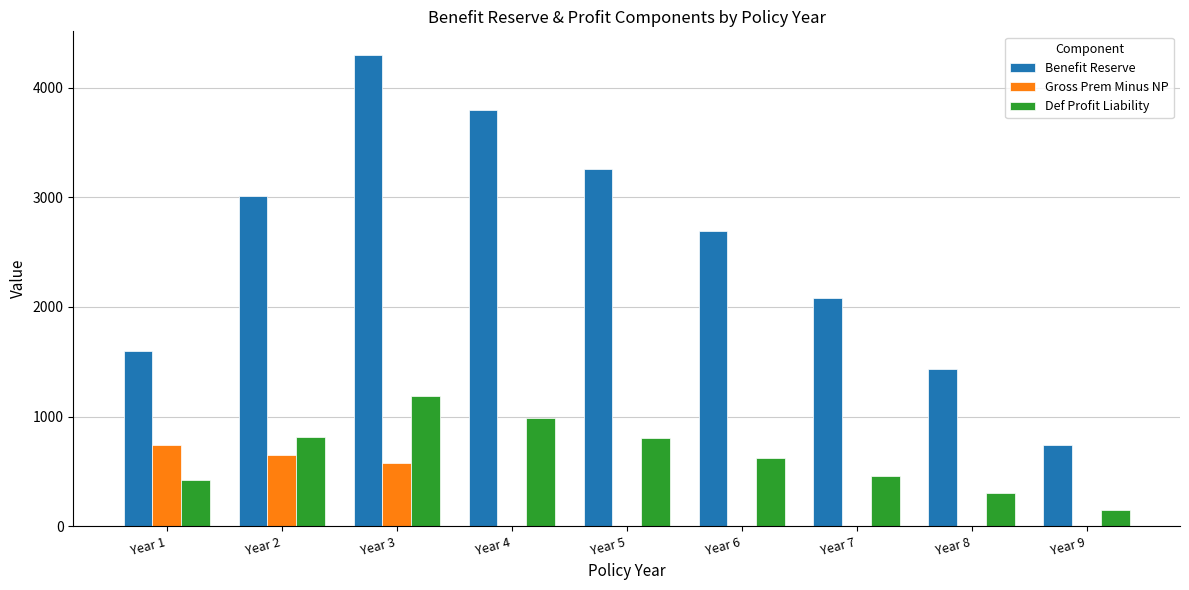

What is the difference between the Def Profit Liability values at Year 8 and Year 3?

884.1